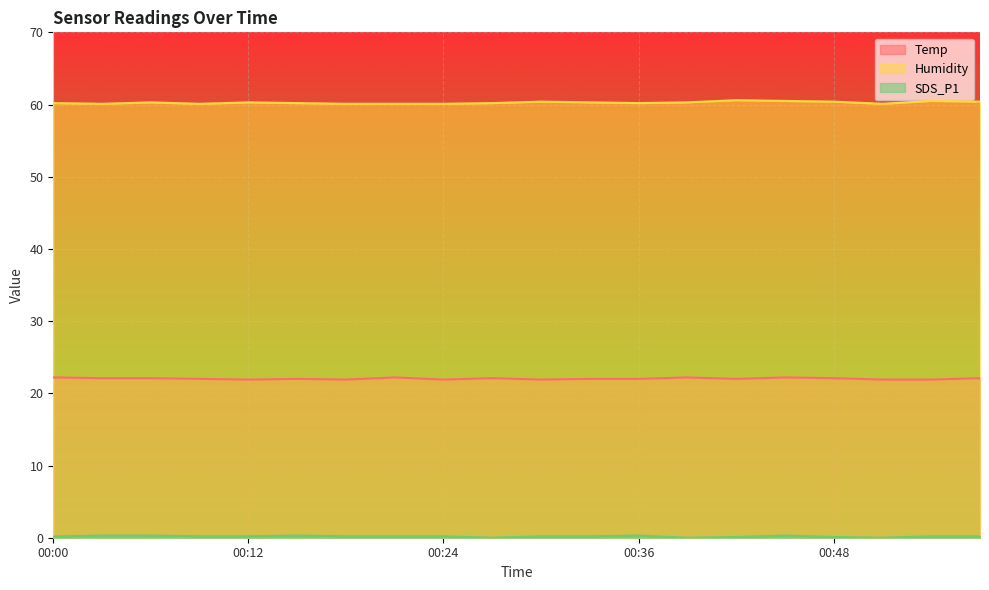

The Humidity series shows 37.2 at 00:36. True or false?

False